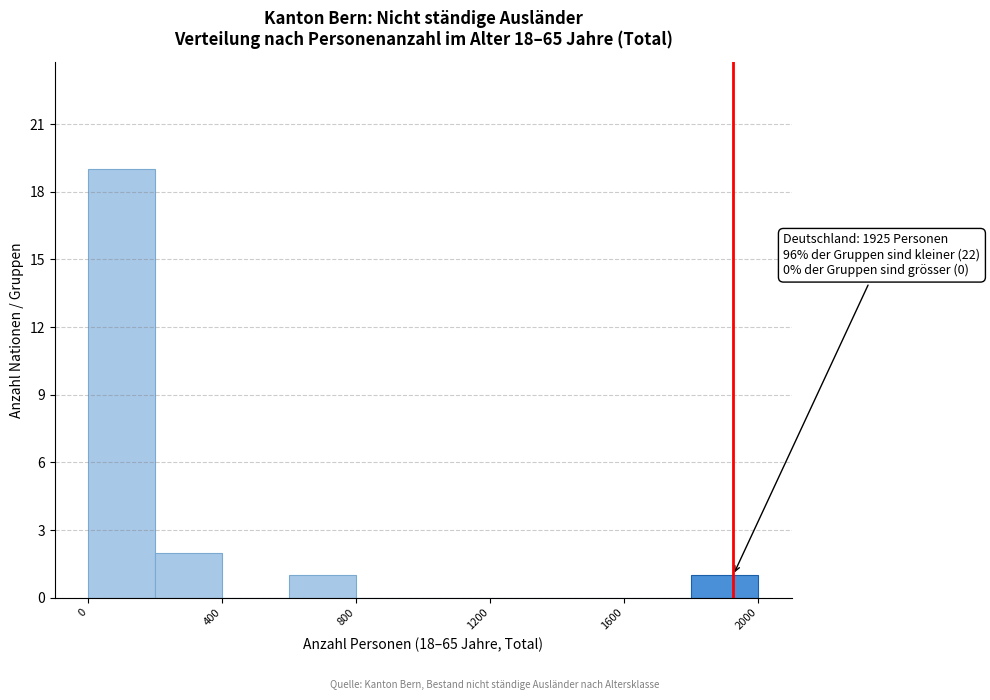

Over which range of the x-axis is the bar tallest?

0 to 200